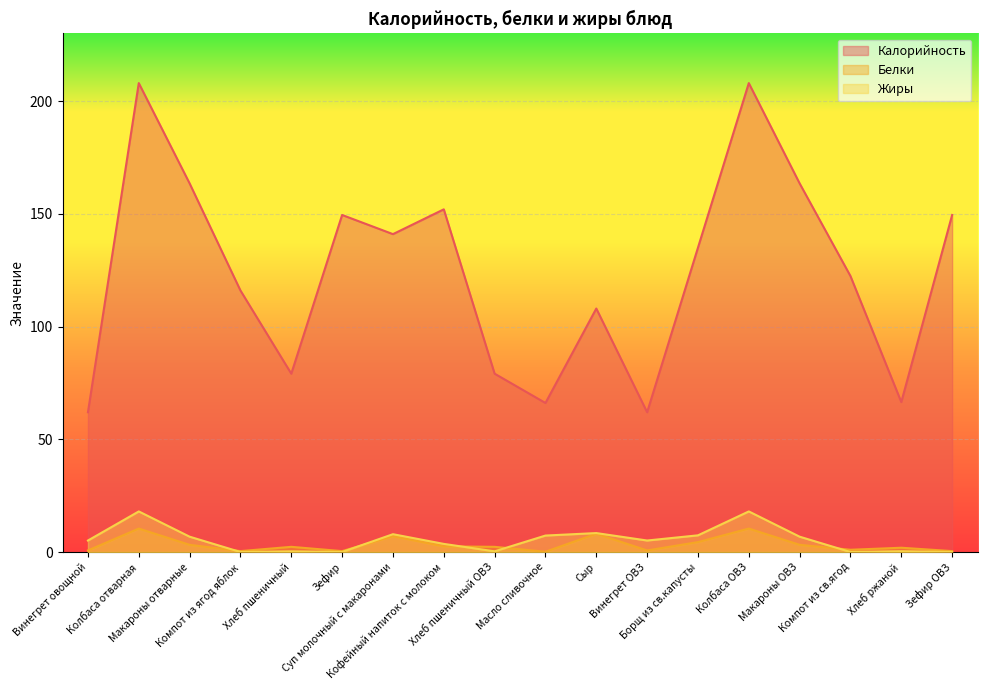

Rank the series at Винегрет овощной from highest to lowest value.

Калорийность, Жиры, Белки